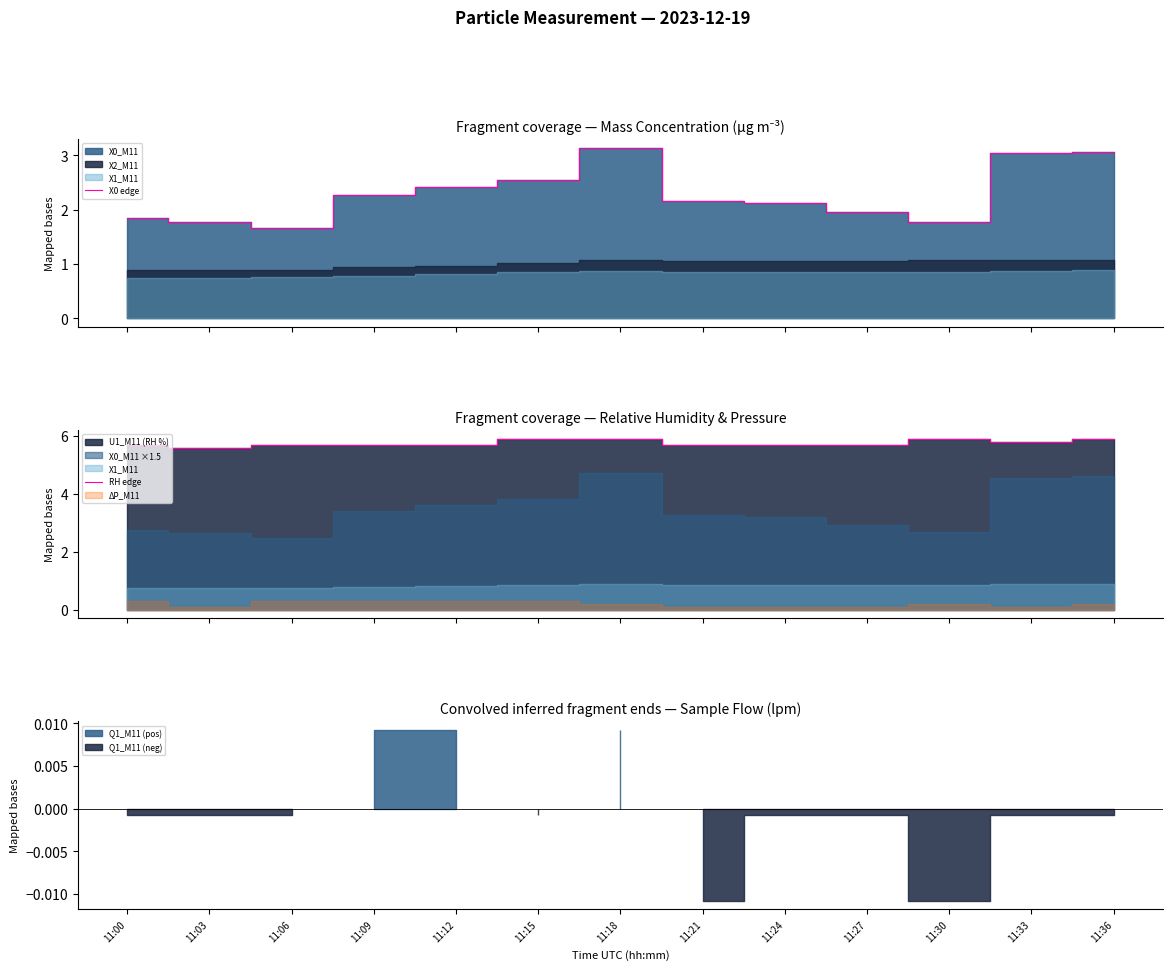

What is the value of the RH edge point at the 9th from the left?

5.7